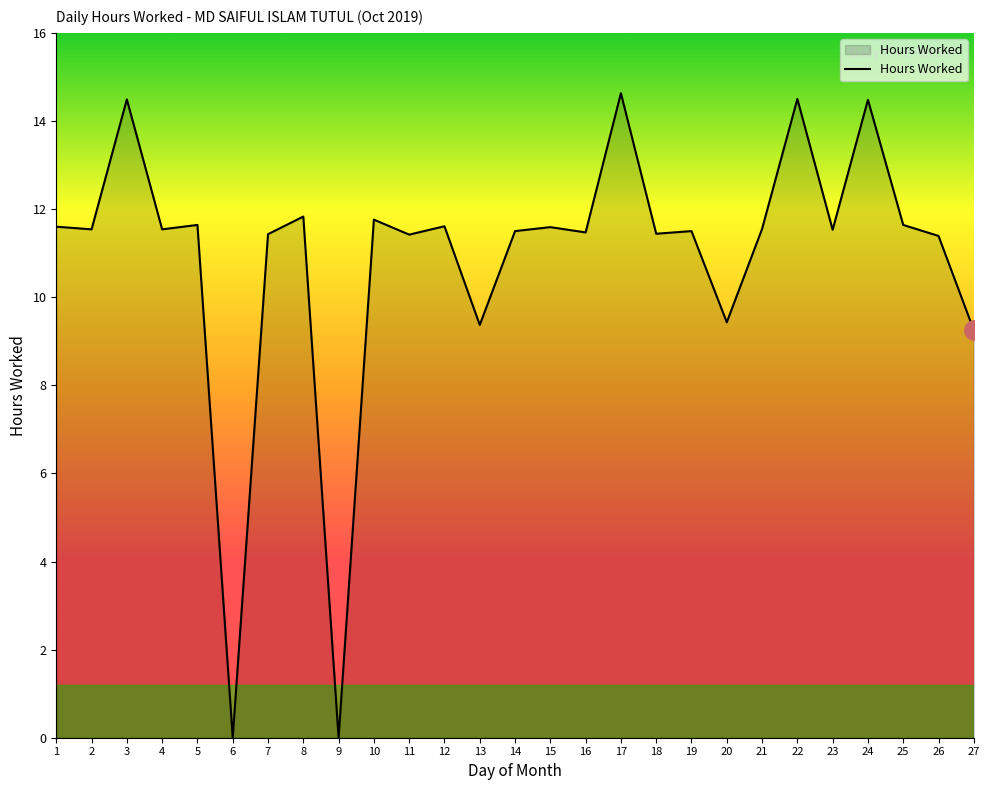

True or false: there are more than 1 points higher than both neighbors.

True